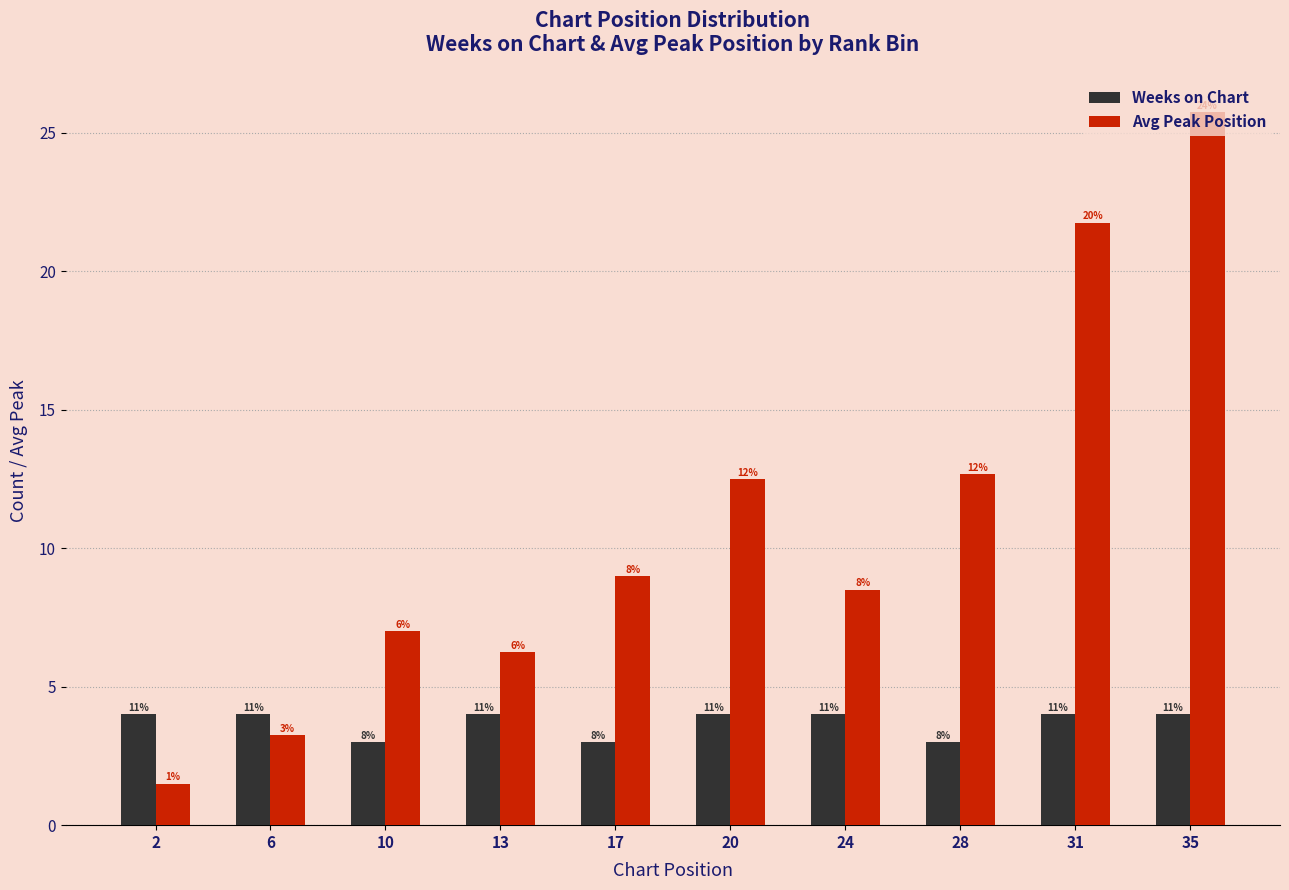

How many groups of bars are there?

10